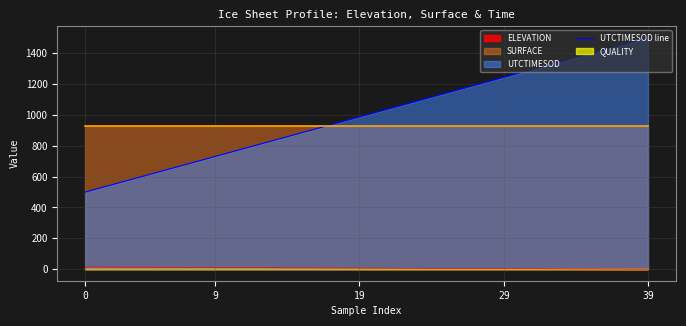

True or false: UTCTIMESOD line and ELEVATION intersect in this chart.

False